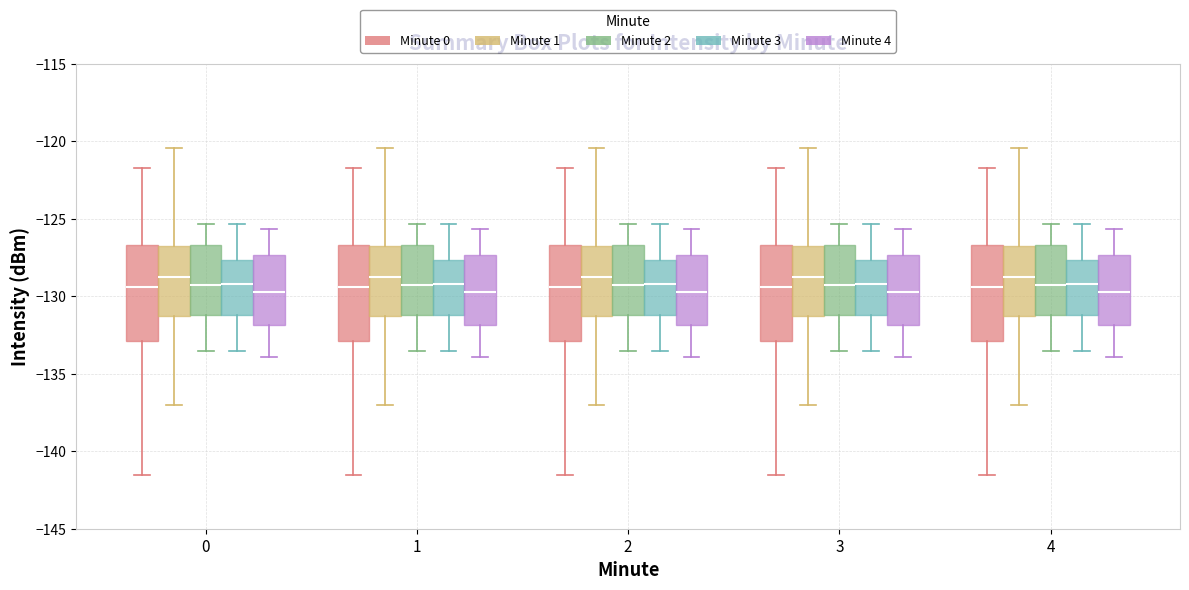

Where is the lower edge of the box for 3 (Minute 4) on the y-axis? The values are not printed on the chart, so give them approximately, as read against the axis.

-132.0